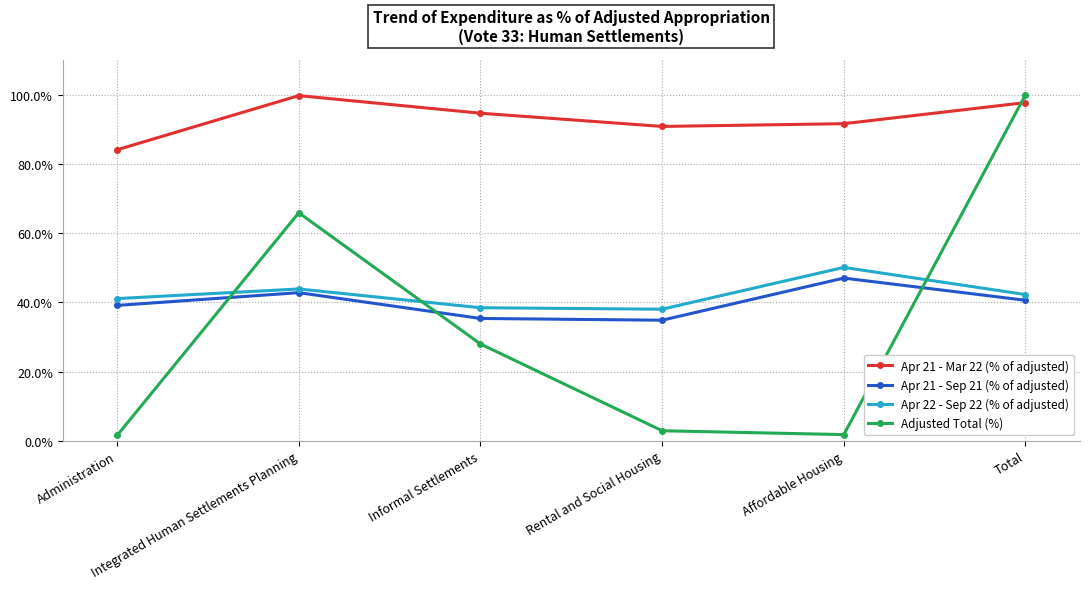

Between which two adjacent categories do Apr 22 - Sep 22 (% of adjusted) and Adjusted Total (%) first intersect?

Administration and Integrated Human Settlements Planning